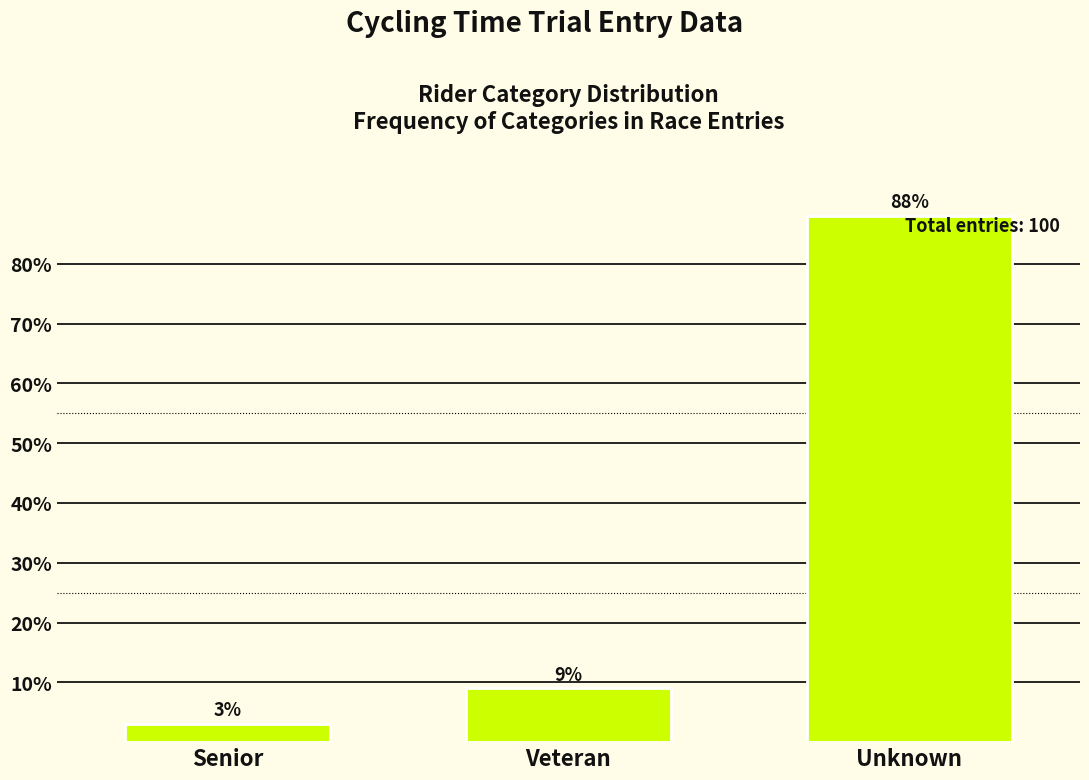

Approximately how many times larger is the value at Senior compared to Veteran?

0.3